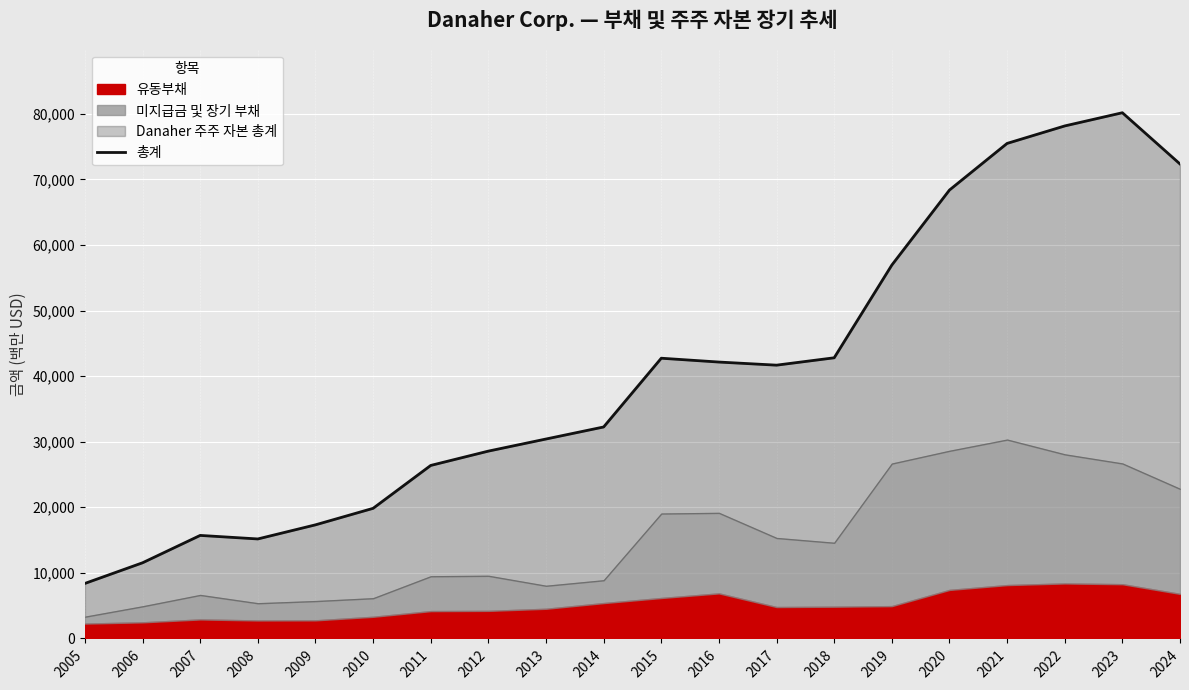

Approximately how many times larger is the value at 2010 compared to 2005?

2.4